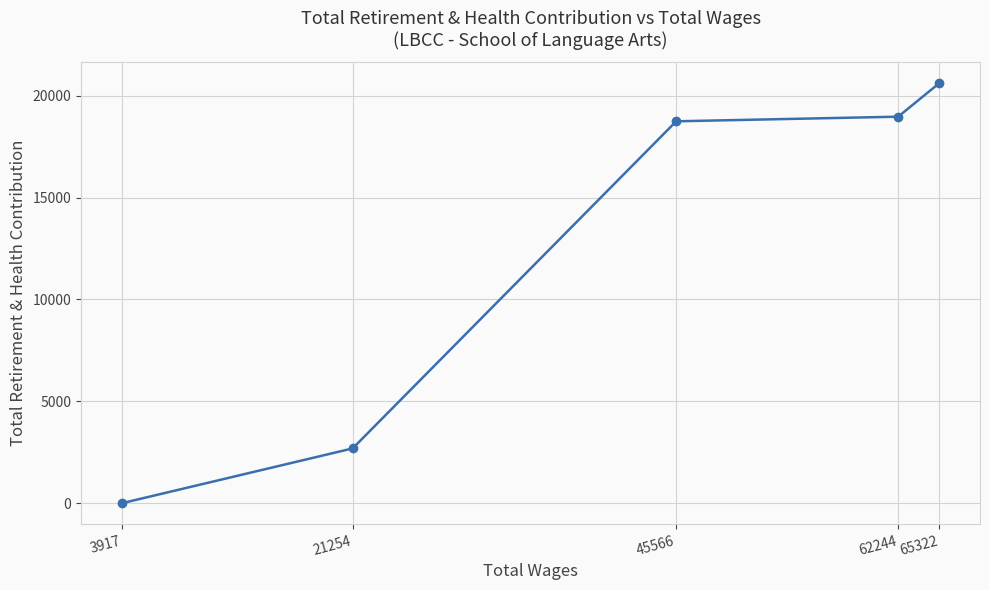

List the labels in order of value, largest first.

65322, 62244, 45566, 21254, 3917